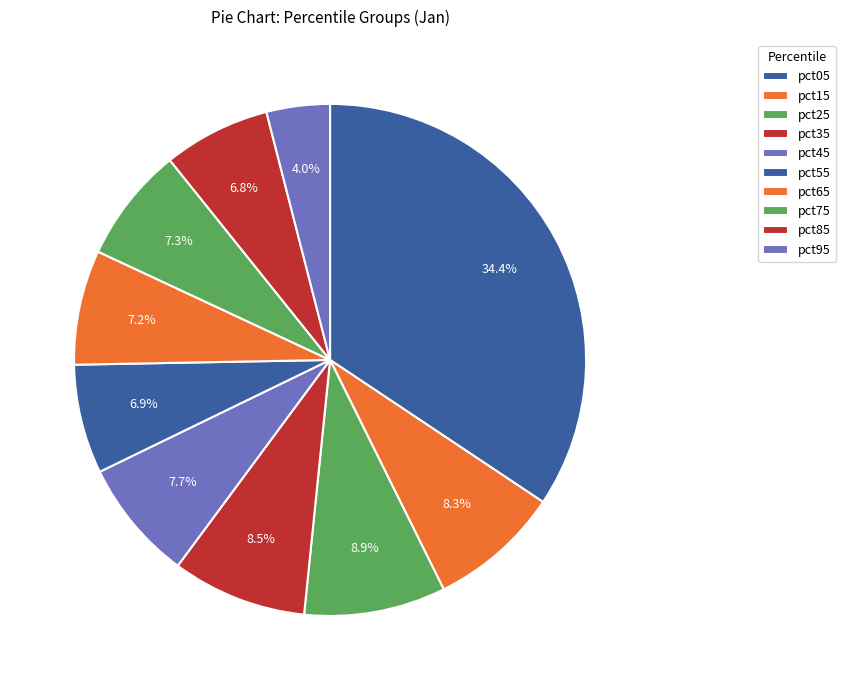

To the nearest percent, what portion does pct95 represent?

4%